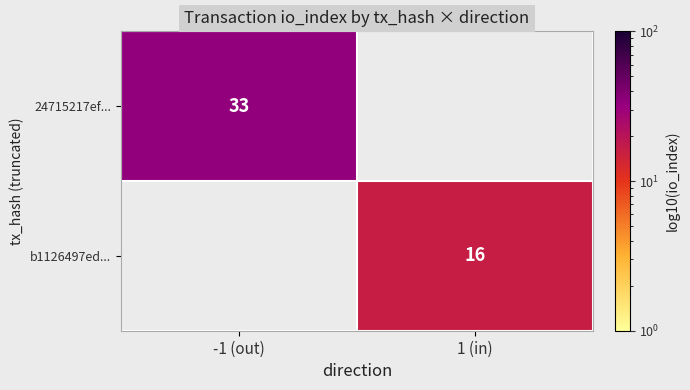

True or false: 24715217ef... has a value of 33 at -1 (out).

True